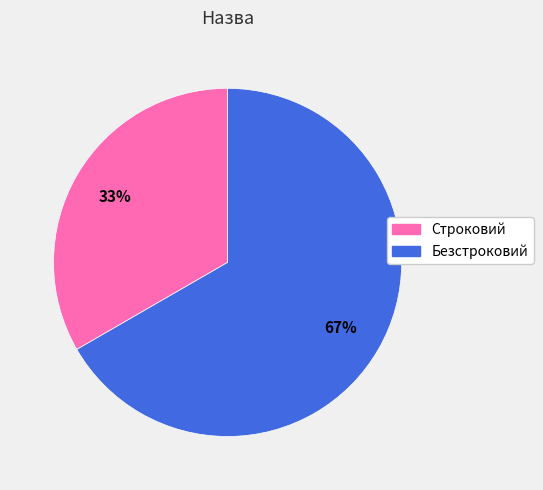

What is the ratio of the value at Безстроковий to the value at Строковий?

2.0